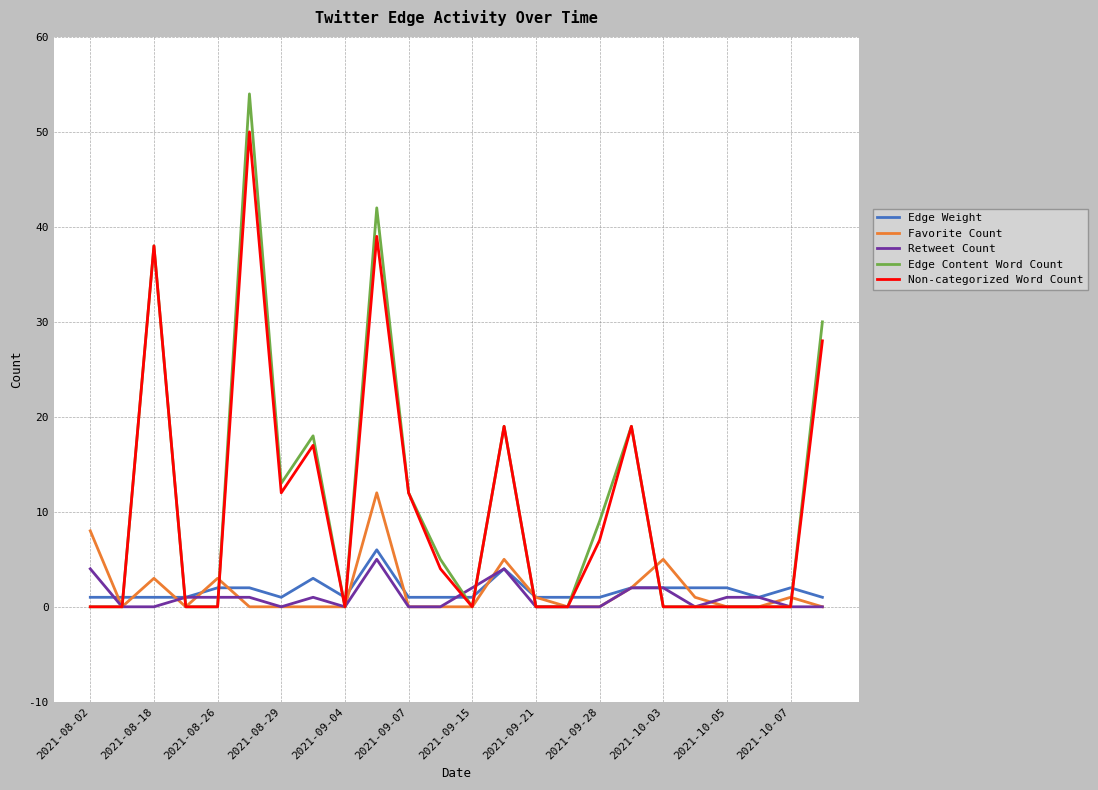

True or false: Retweet Count and Non-categorized Word Count cross at least once.

True